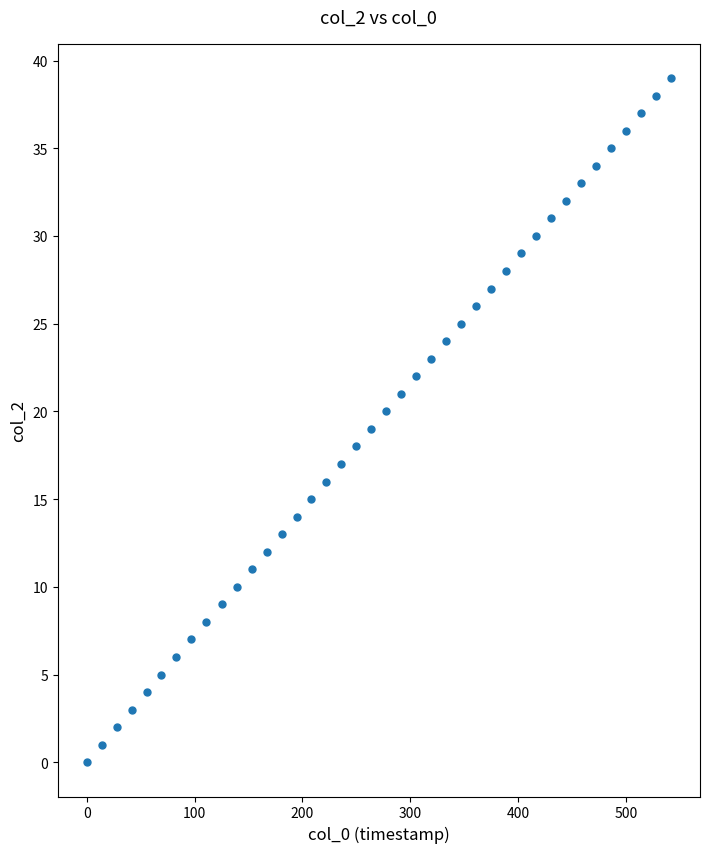

What is the range of Y values (max minus min)?

39